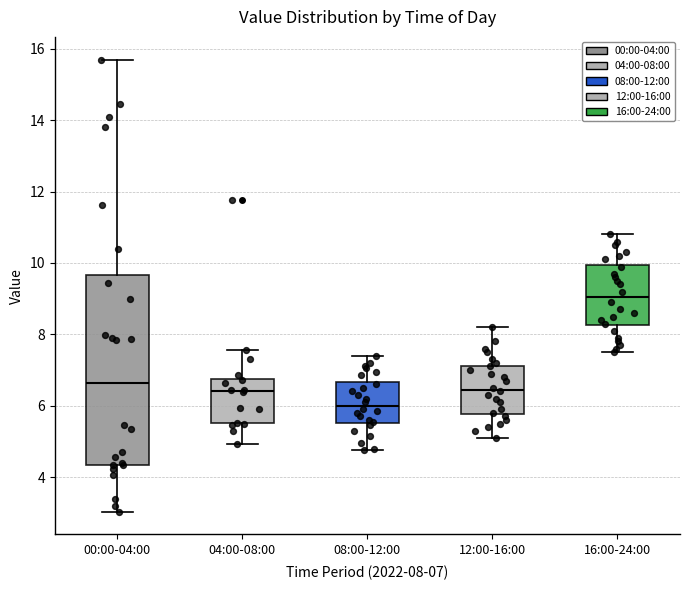

Comparing the boxes themselves (not the whiskers), which one is the tallest?

00:00-04:00